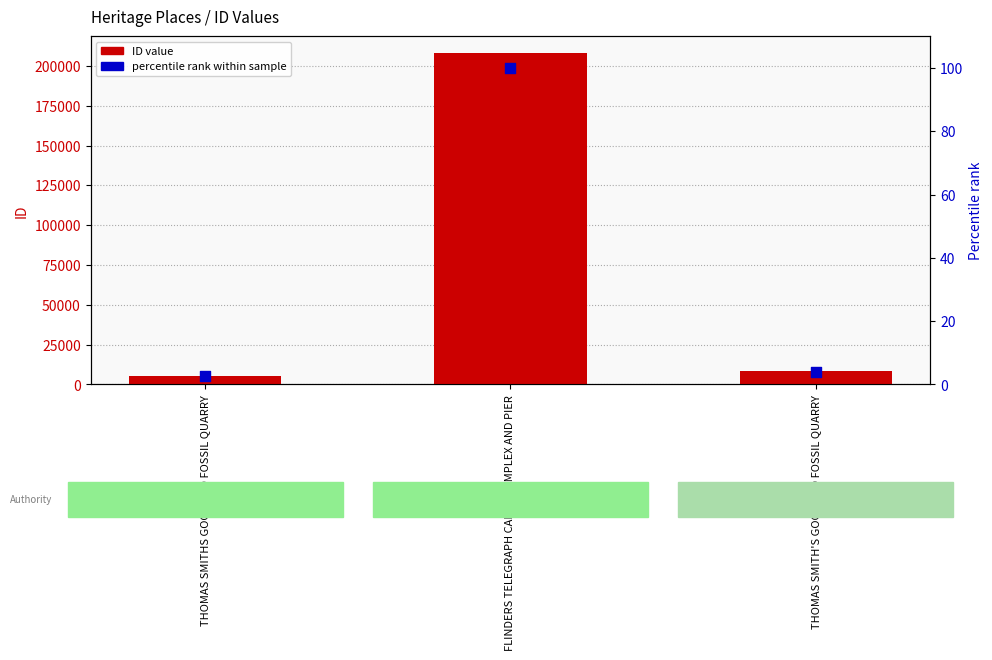

Which series has the largest Y range (max minus min)?

ID (primary)